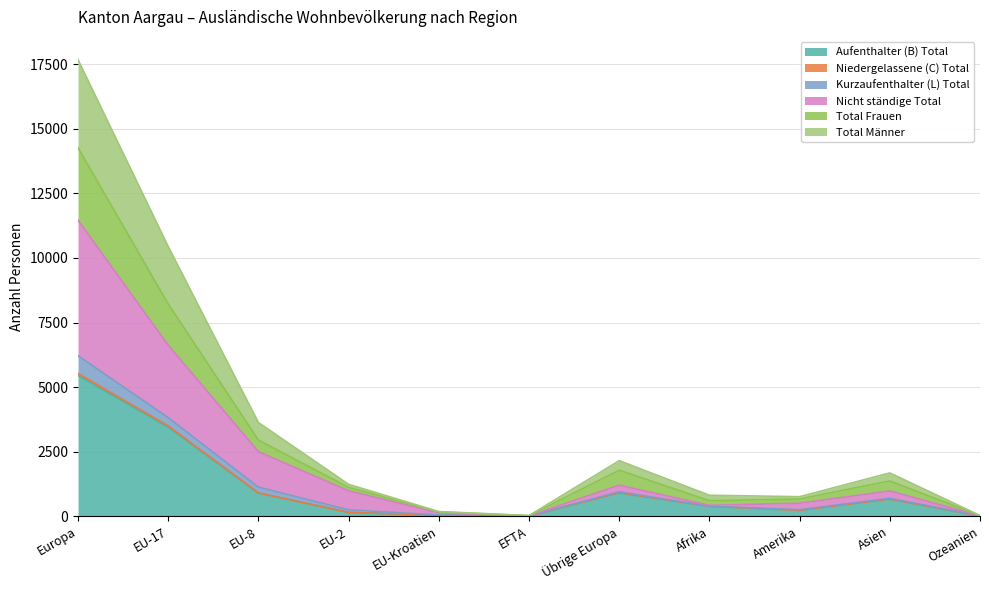

At EFTA, list the series in order from smallest to largest.

Aufenthalter (B) Total, Niedergelassene (C) Total, Total Frauen, Kurzaufenthalter (L) Total, Nicht ständige Total, Total Männer